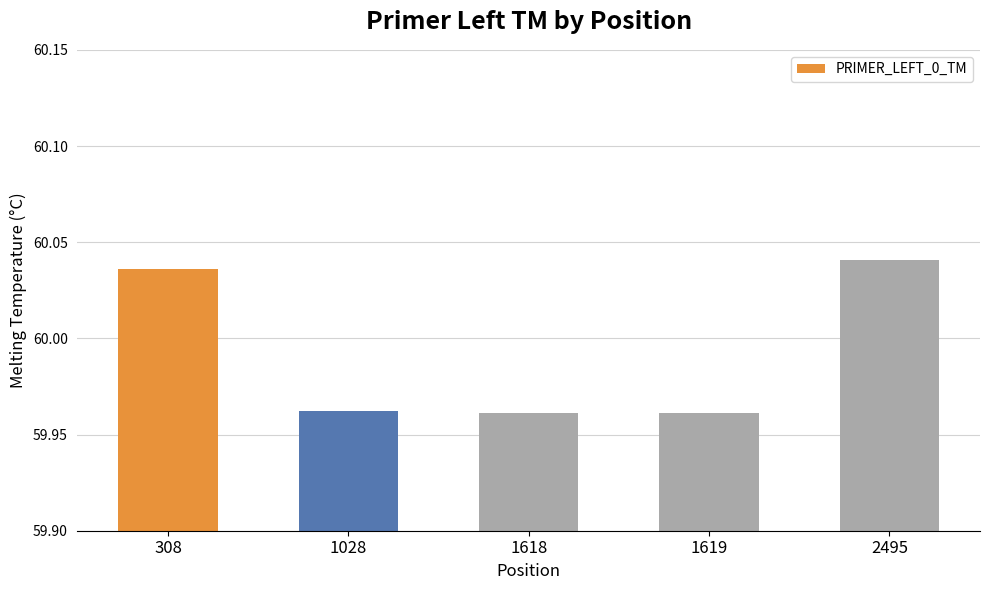

How many values are between 59 and 60?

3